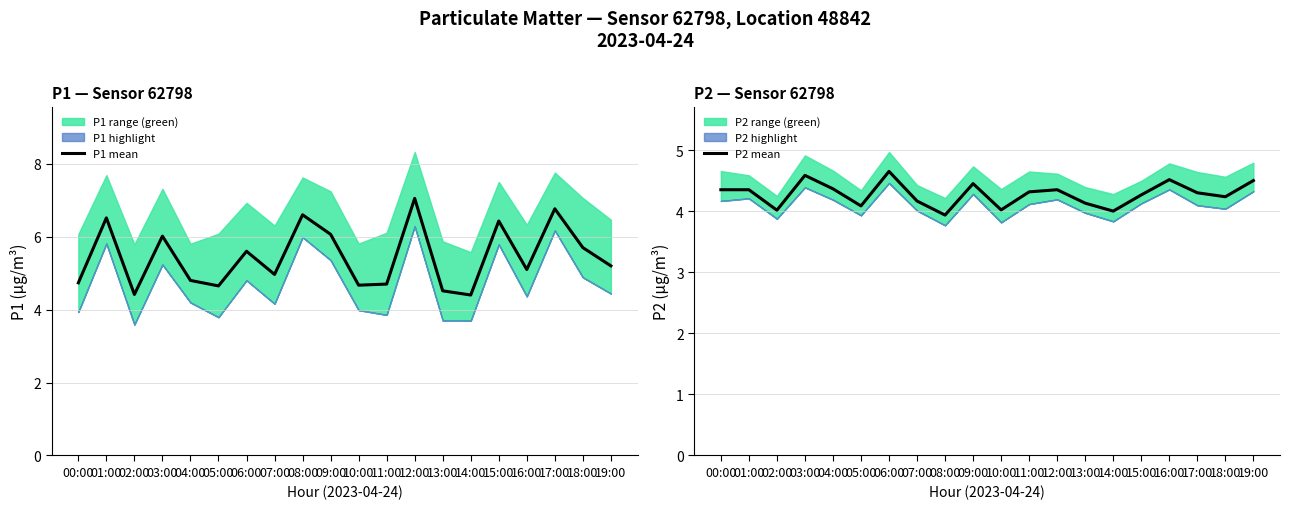

Which has a higher value, 09:00 or 17:00?

17:00